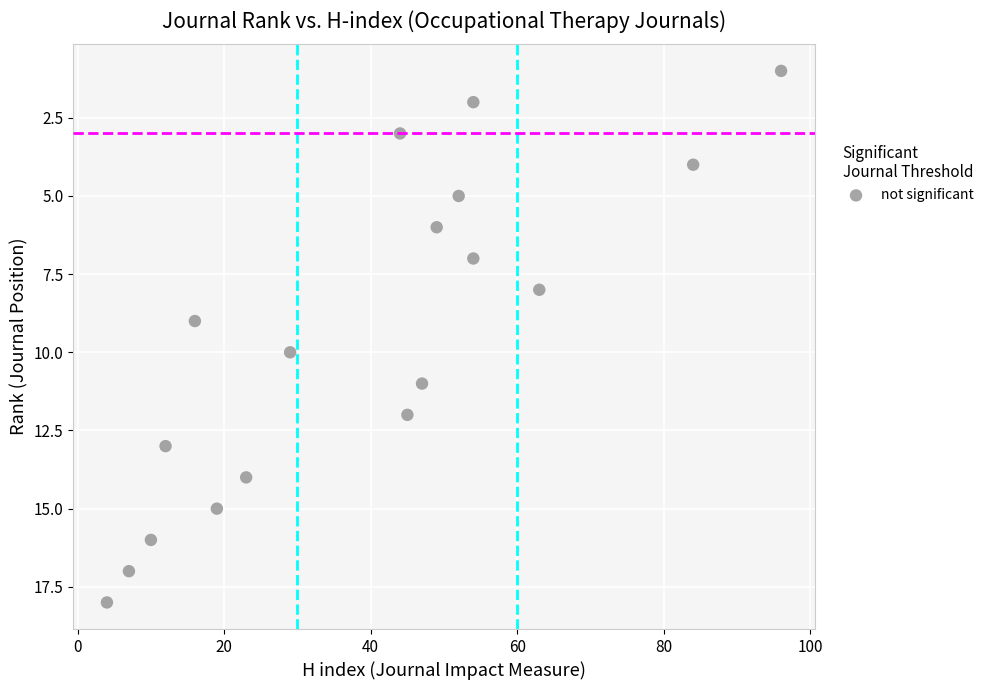

What is the range of Y values (max minus min)?

17